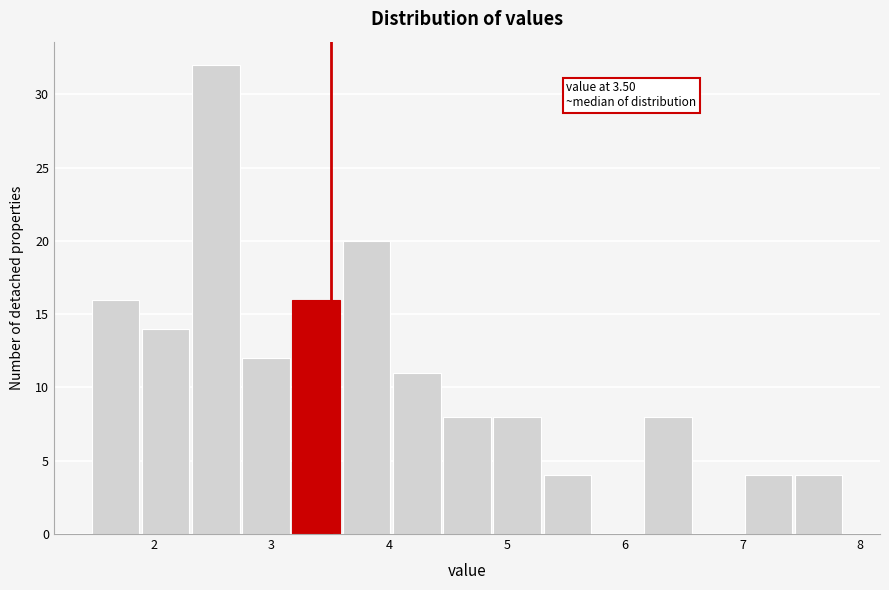

Which range on the x-axis has the tallest bar?

2.3 to 2.8